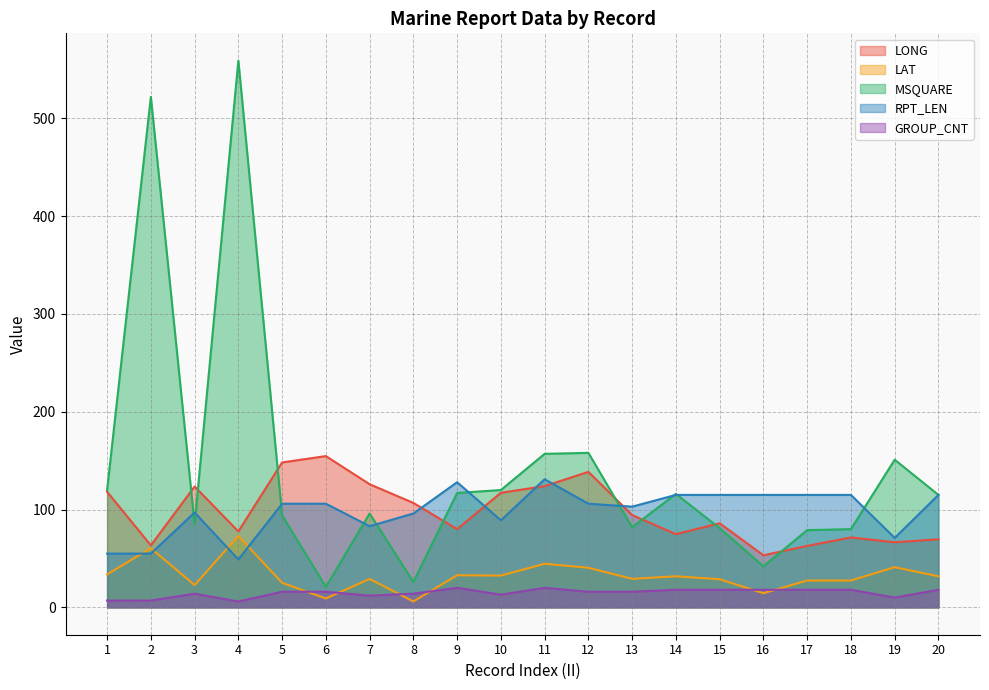

Reading left to right, what are all the values shown in this chart?

LONG: 1=118.2	2=63.4	3=123.6	4=77.7	5=148.2	6=154.7	7=125.9	8=106.8	9=80.0	10=117.2	11=124.0	12=138.6	13=94.4	14=74.9	15=86.0	16=53.3	17=62.9	18=71.5	19=66.6	20=69.6
LAT: 1=33.7	2=60.5	3=22.8	4=73.0	5=25.1	6=9.1	7=29.1	8=6.1	9=32.9	10=32.5	11=44.6	12=40.5	13=29.2	14=31.8	15=28.8	16=14.5	17=27.5	18=27.5	19=41.1	20=31.8
MSQUARE: 1=120.0	2=522.0	3=85.0	4=559.0	5=94.0	6=21.0	7=96.0	8=26.0	9=117.0	10=120.0	11=157.0	12=158.0	13=82.0	14=116.0	15=81.0	16=42.0	17=79.0	18=80.0	19=151.0	20=115.0
RPT_LEN: 1=55.0	2=55.0	3=97.0	4=49.0	5=106.0	6=106.0	7=83.0	8=96.0	9=128.0	10=89.0	11=131.0	12=106.0	13=103.0	14=115.0	15=115.0	16=115.0	17=115.0	18=115.0	19=71.0	20=115.0
GROUP_CNT: 1=7.0	2=7.0	3=14.0	4=6.0	5=16.0	6=16.0	7=12.0	8=14.0	9=20.0	10=13.0	11=20.0	12=16.0	13=16.0	14=18.0	15=18.0	16=18.0	17=18.0	18=18.0	19=10.0	20=18.0